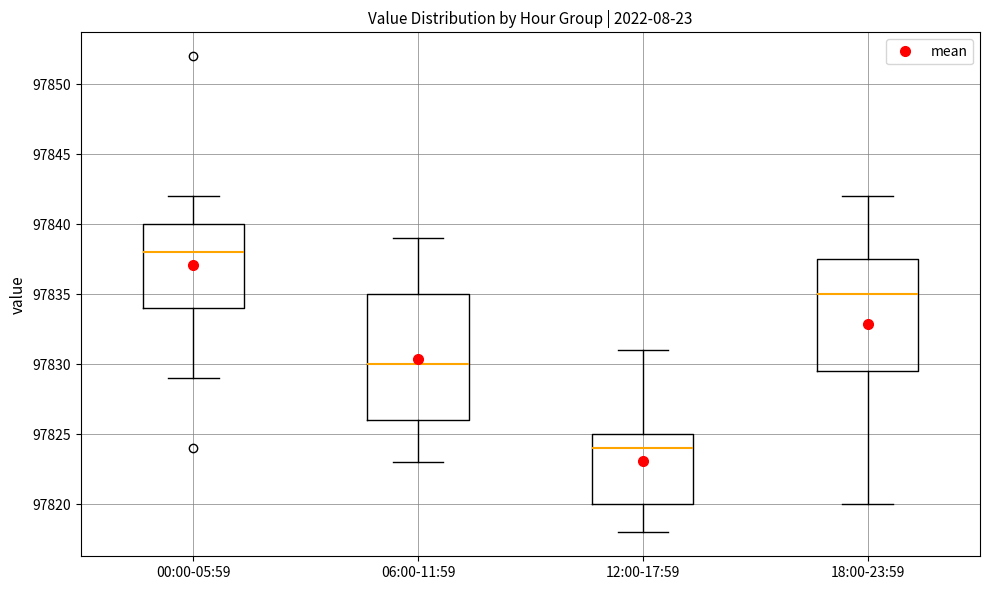

Which box's median line is the lowest?

12:00-17:59